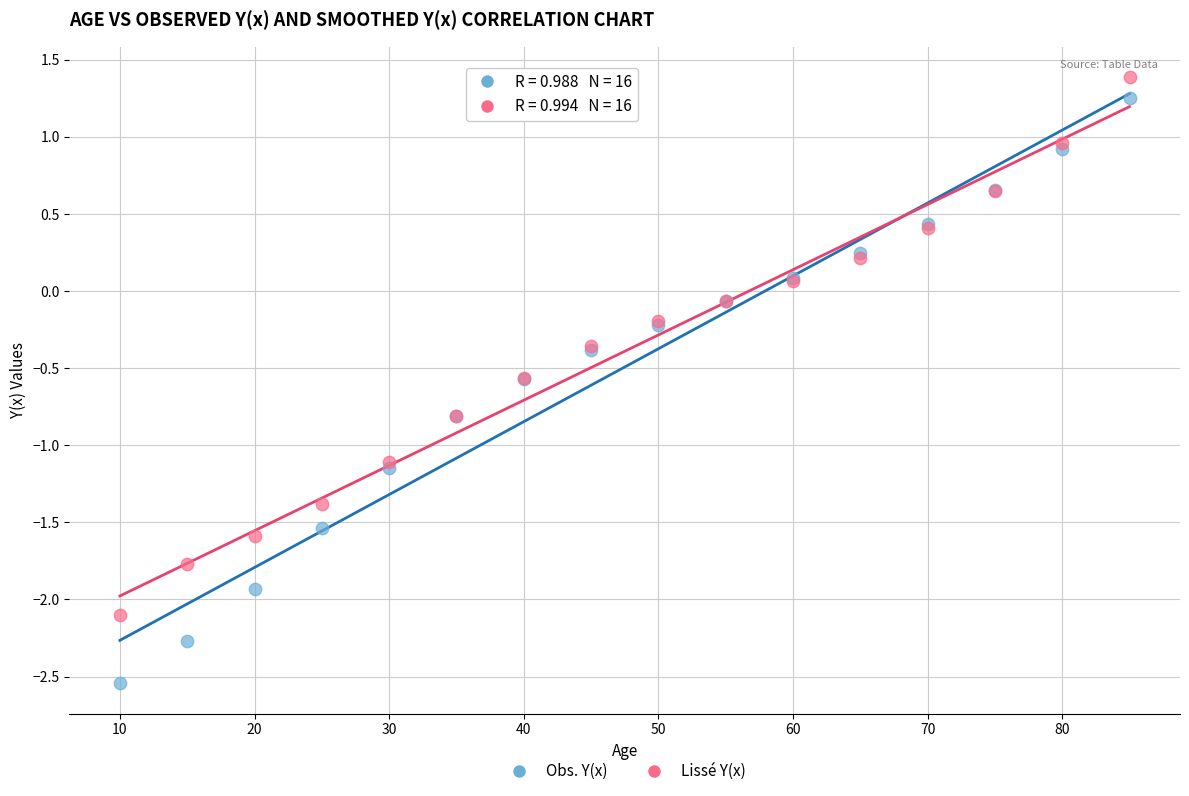

What are all the series names shown in the legend?

Obs. Y(x), Lissé Y(x)